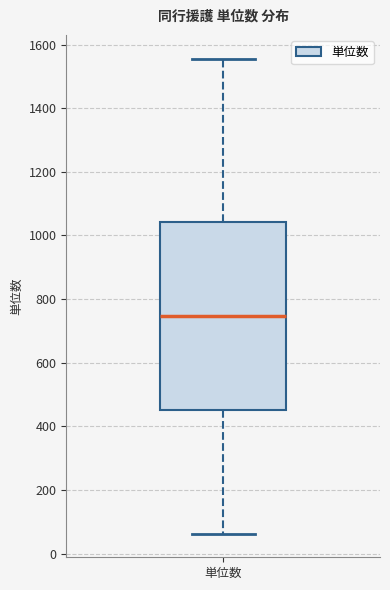

Where does the upper whisker of the box for 単位数 end on the y-axis? The values are not printed on the chart, so give them approximately, as read against the axis.

1560